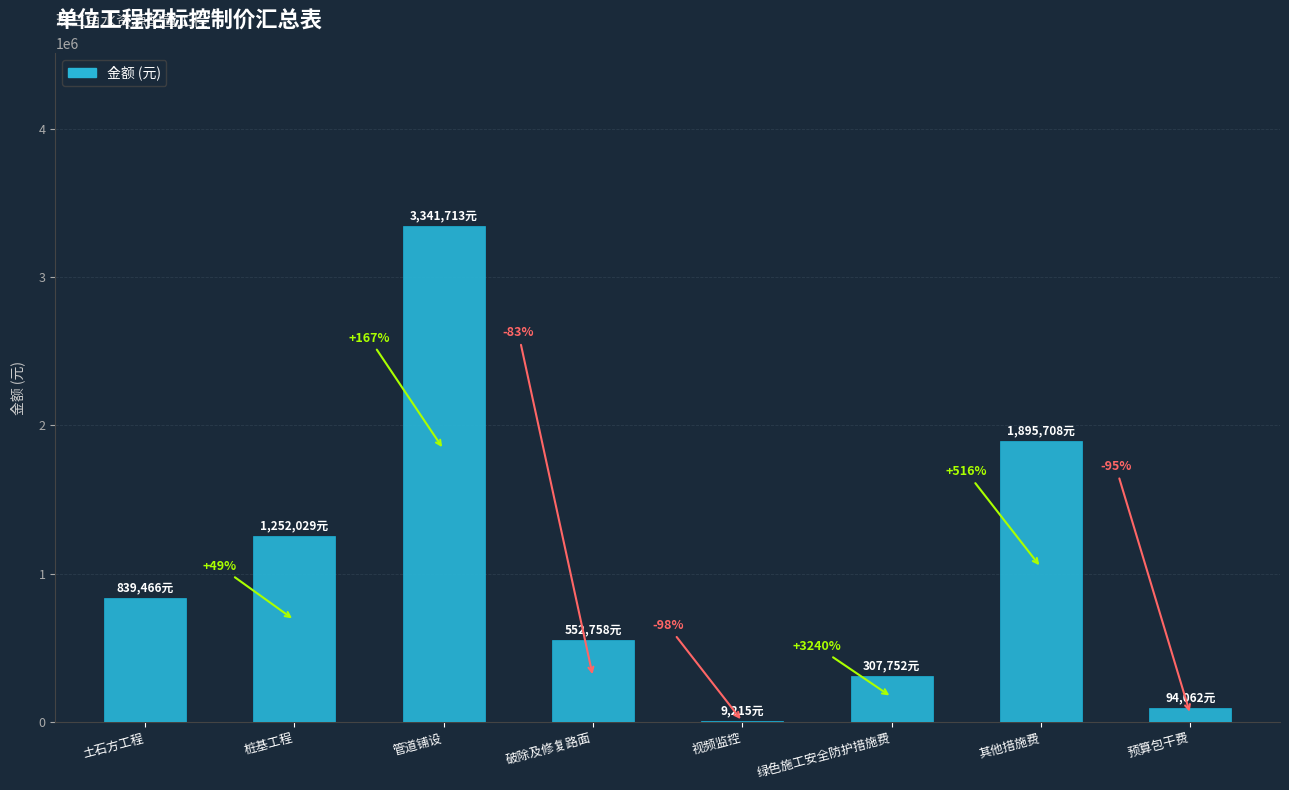

What is the change in value from 管道铺设 to 其他措施费?

-1446004.5